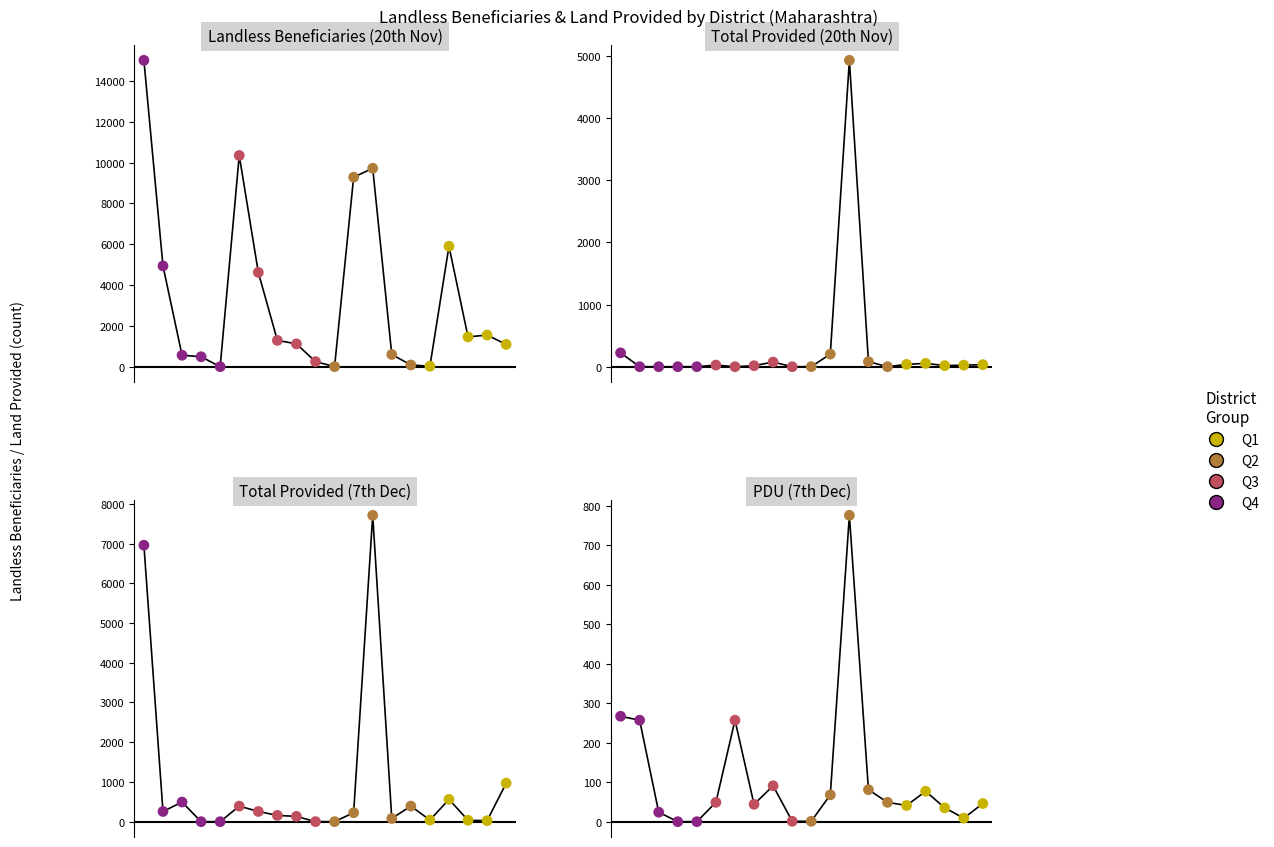

Which series has the widest spread of Y values?

Landless Beneficiaries (20th Nov)